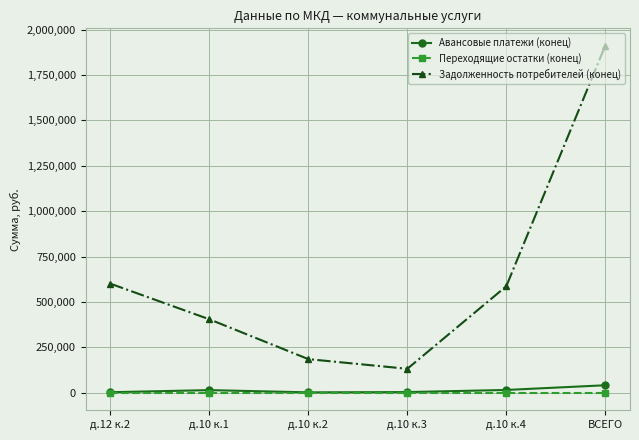

At which category is the sum across all series the highest?

ВСЕГО